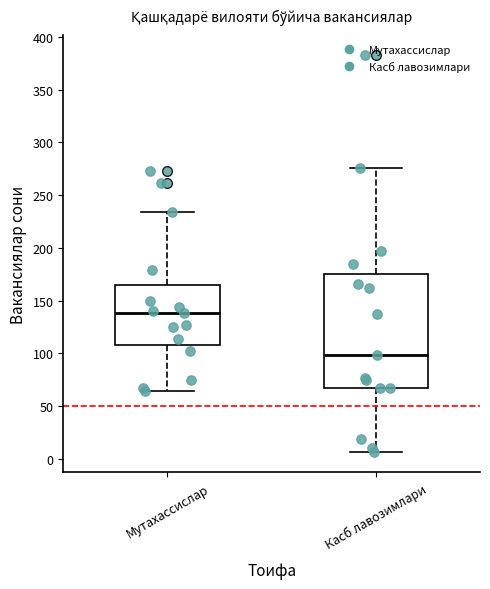

Which box has the lowest median line?

Касб лавозимлари